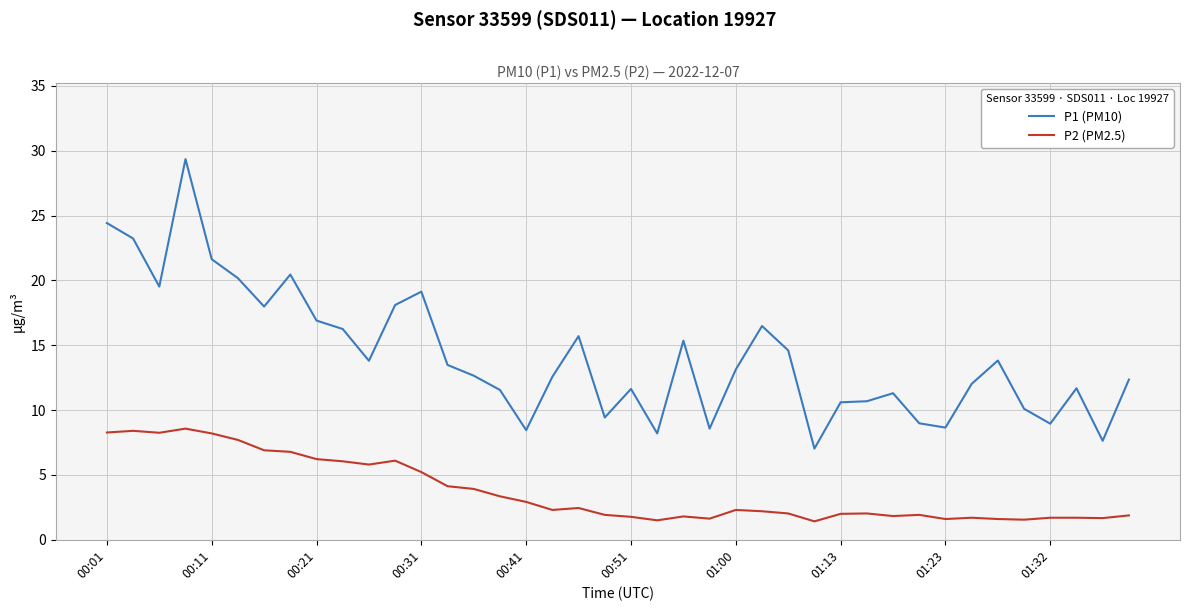

Which series has the widest spread of values?

P1 (PM10)